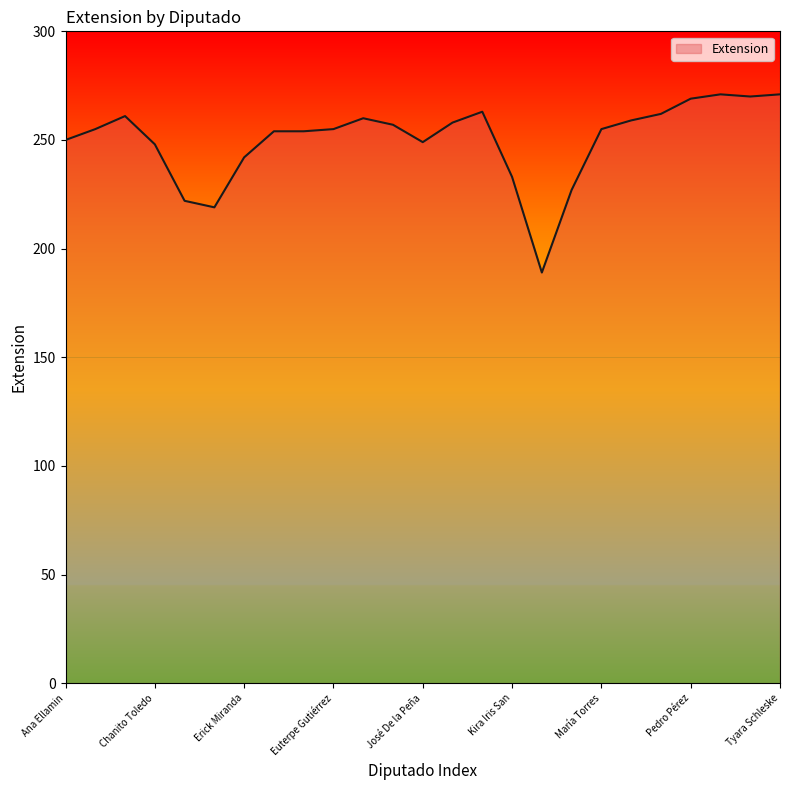

What is the smallest value displayed?

189